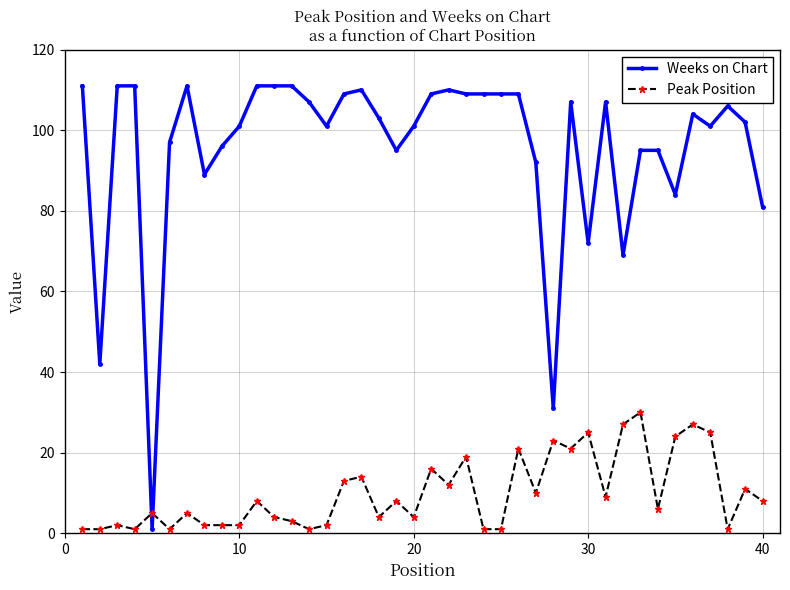

What is the value of the Weeks on Chart point at the 38th from the left?

106